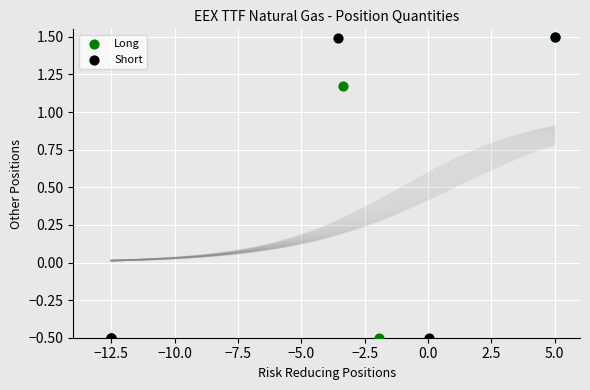

What are all the series names shown in the legend?

Long, Short